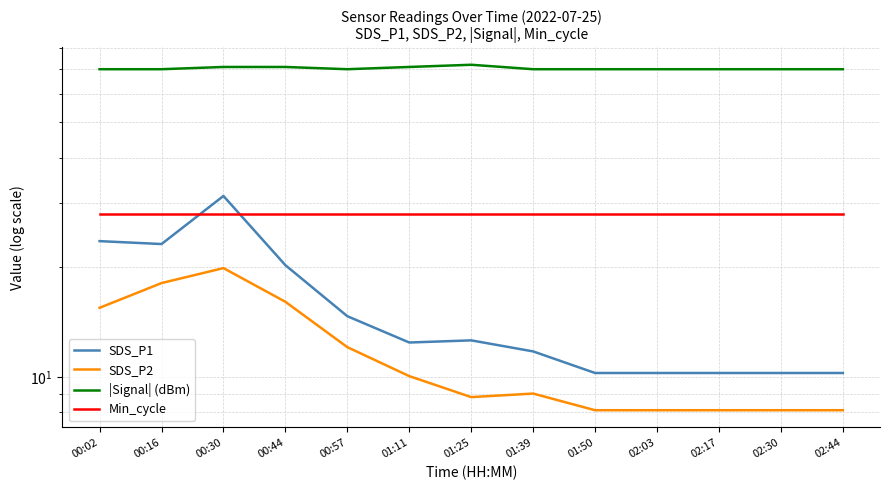

What is the sum of the SDS_P2 values at 00:57 and 01:39?

21.1